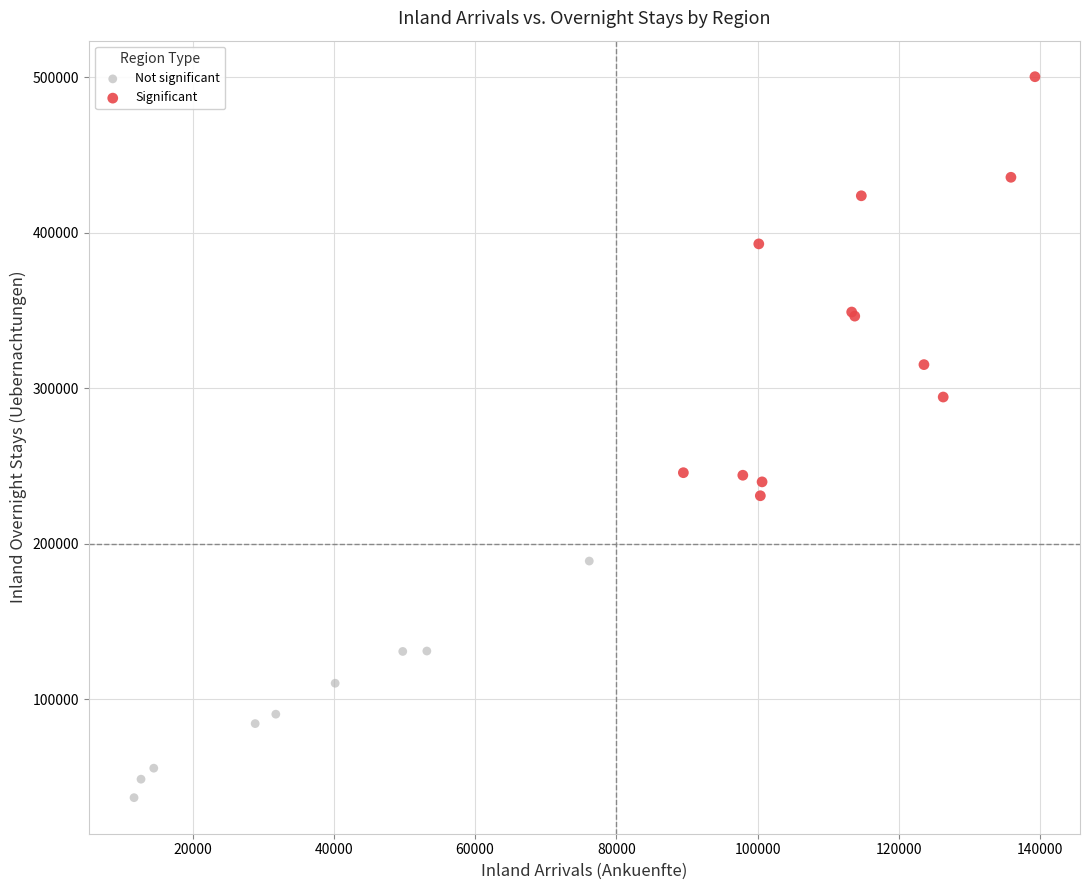

Which series reaches the maximum Y coordinate?

Significant